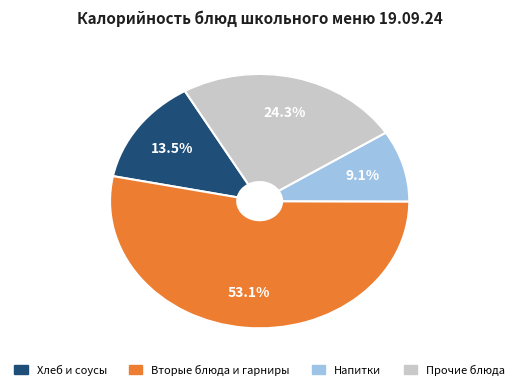

Is there a majority slice in this chart?

Yes